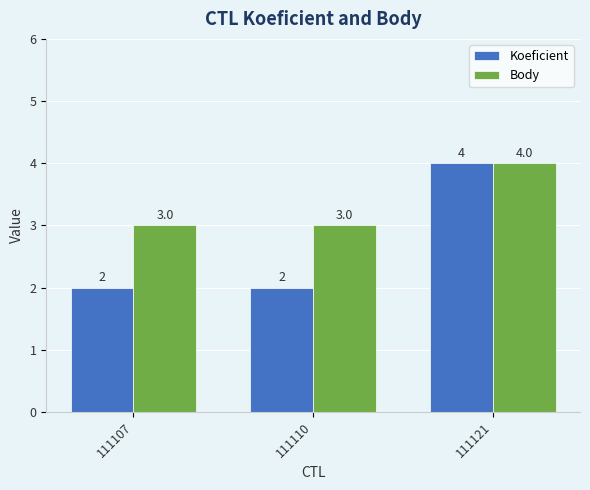

Reading left to right, what are all the values shown in this chart?

Koeficient: 2	2	4
Body: 3	3	4